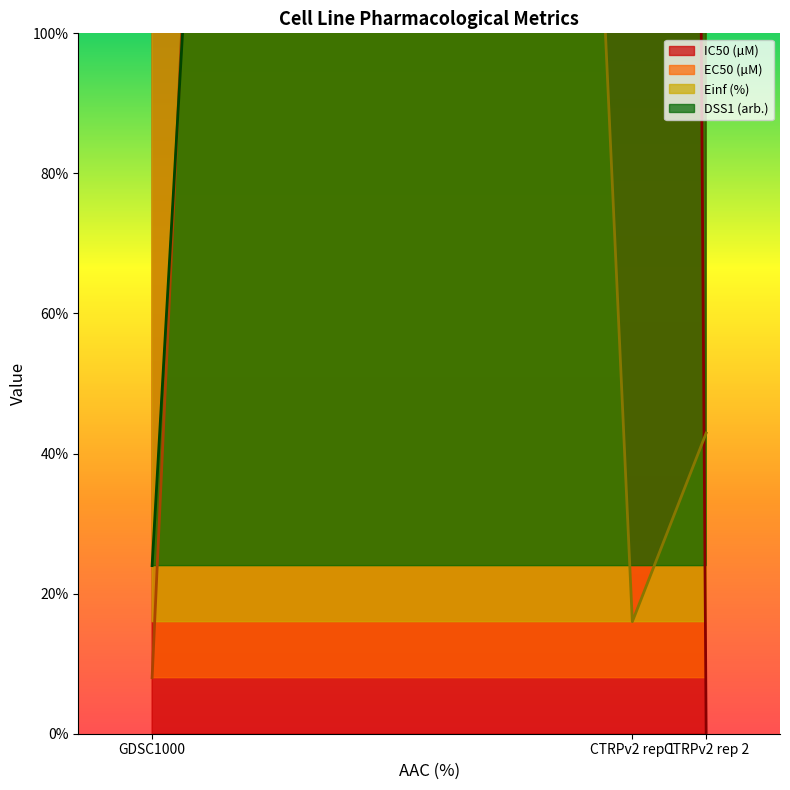

At how many categories does at least one series exceed 169?

3